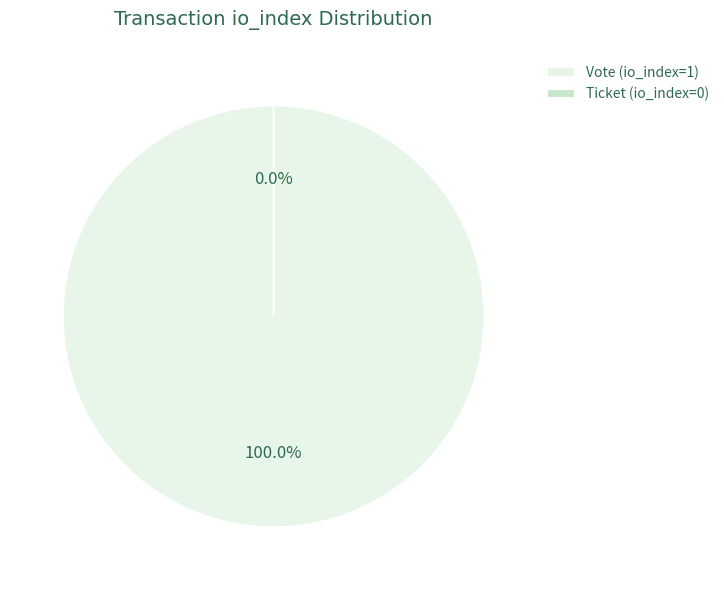

True or false: Ticket (io_index=0) accounts for 0% of the total.

True